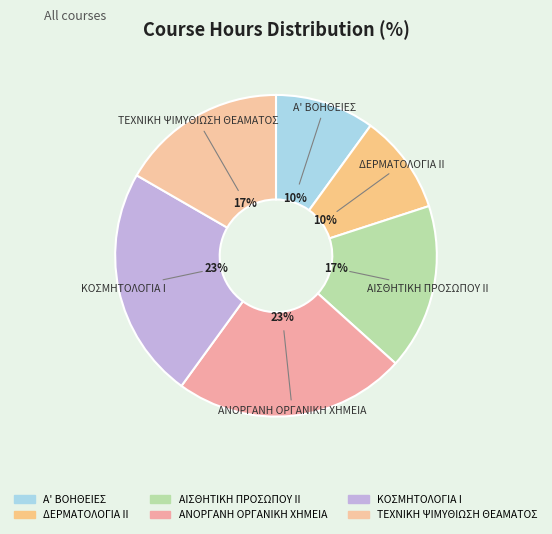

To the nearest percent, what is the combined percentage of ΑΙΣΘΗΤΙΚΗ ΠΡΟΣΩΠΟΥ ΙΙ and ΤΕΧΝΙΚΗ ΨΙΜΥΘΙΩΣΗ ΘΕΑΜΑΤΟΣ?

33%